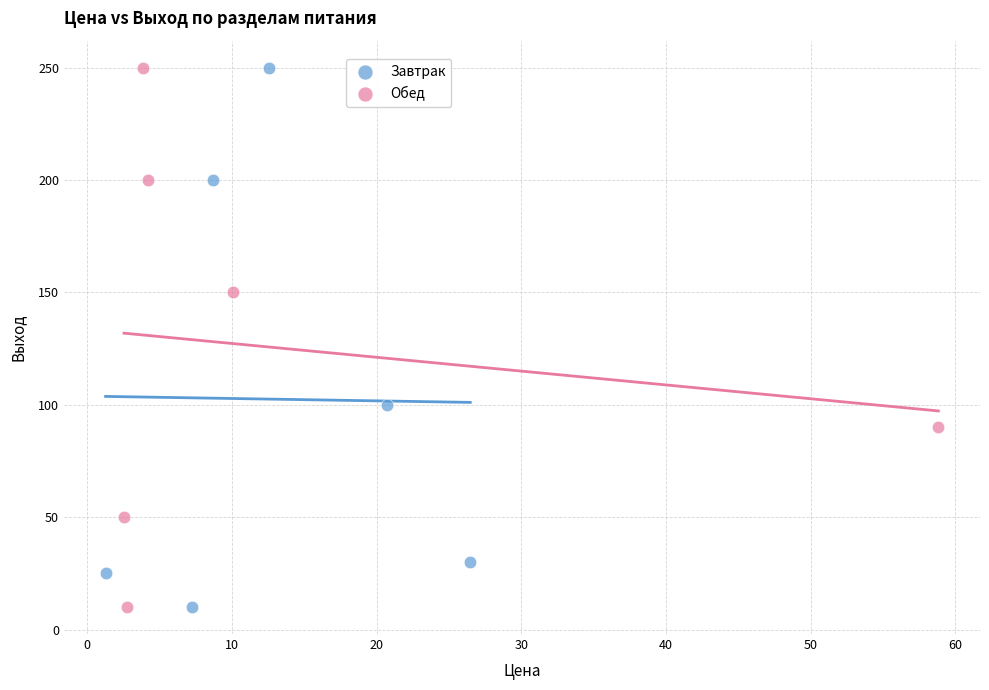

What are all the series names shown in the legend?

Завтрак, Обед